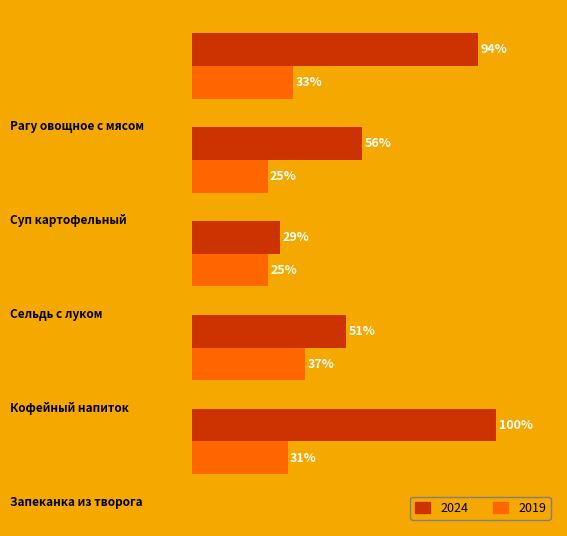

What are all the series names shown in the legend?

2024, 2019